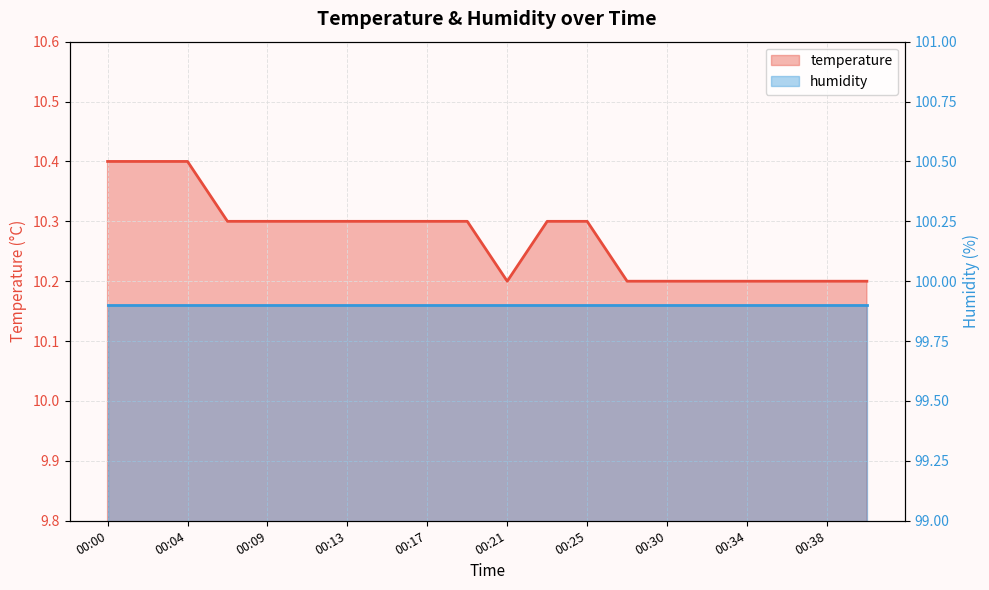

What is the difference between the maximum and minimum values?

0.2